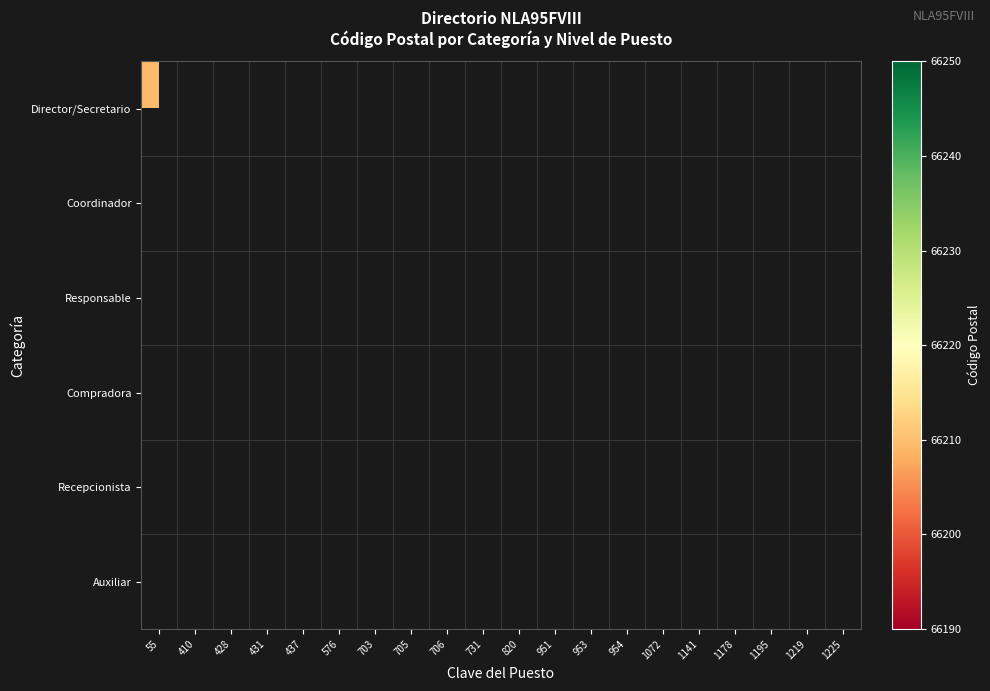

Which label corresponds to the largest value in the chart?

410